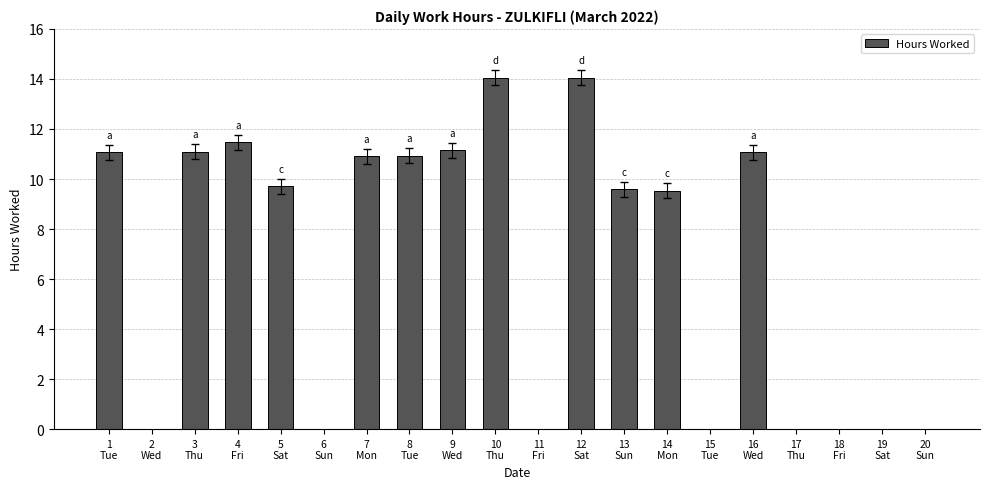

What is the maximum value shown in the chart?

14.1